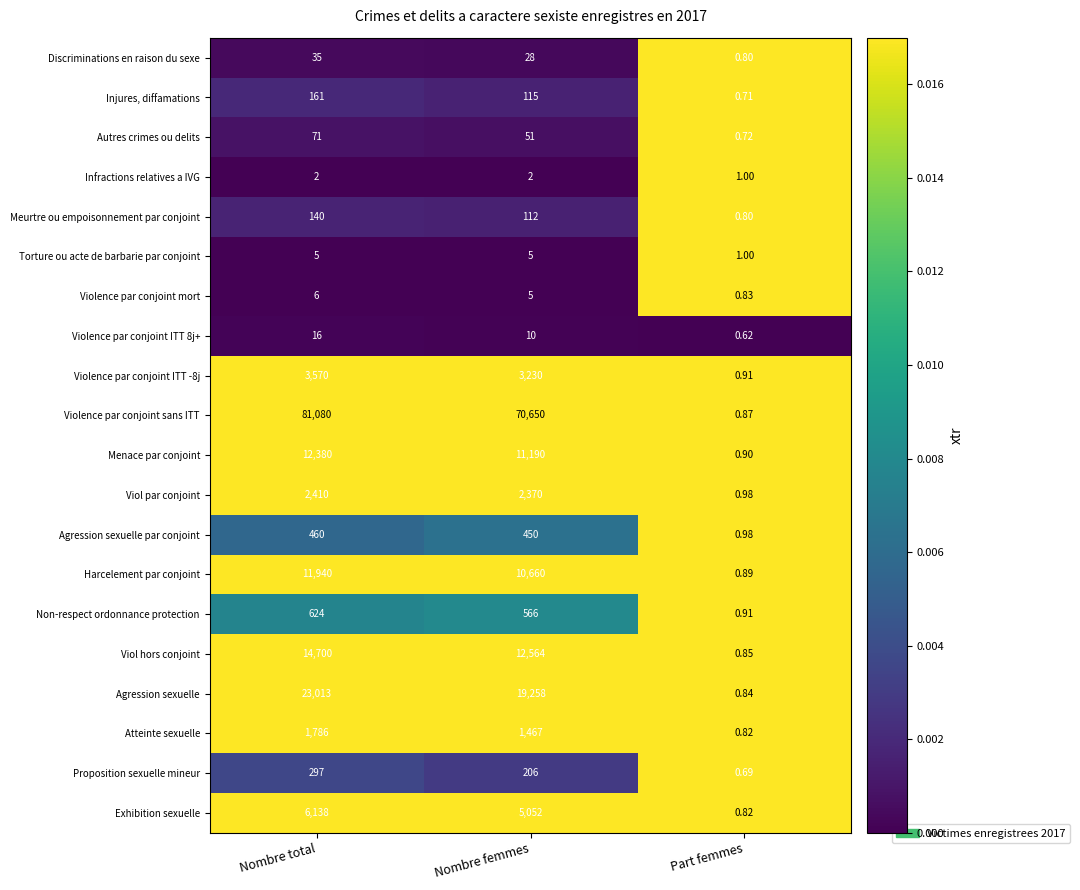

At which category is the sum across all series the highest?

Nombre total